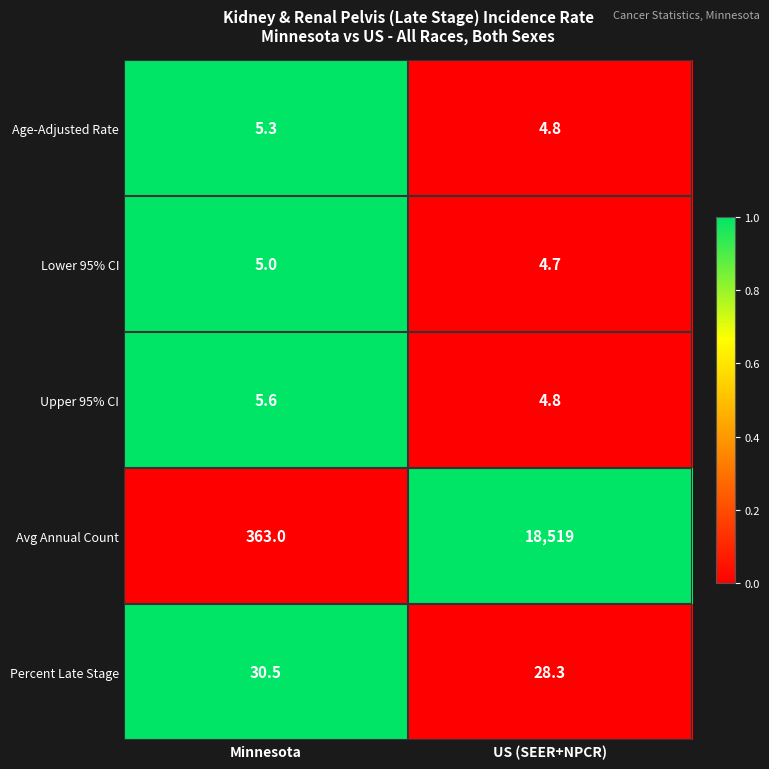

Which label corresponds to the largest value in the chart?

US (SEER+NPCR)